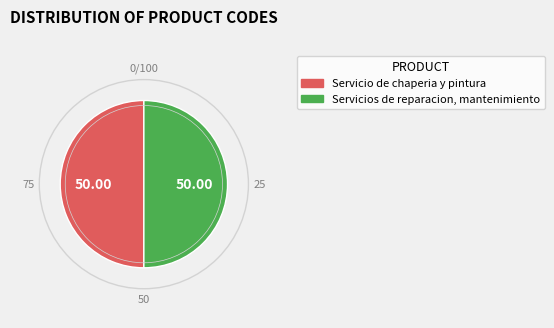

Approximately how many times larger is the value at Servicio de chaperia y pintura compared to Servicios de reparacion, mantenimiento?

1.0